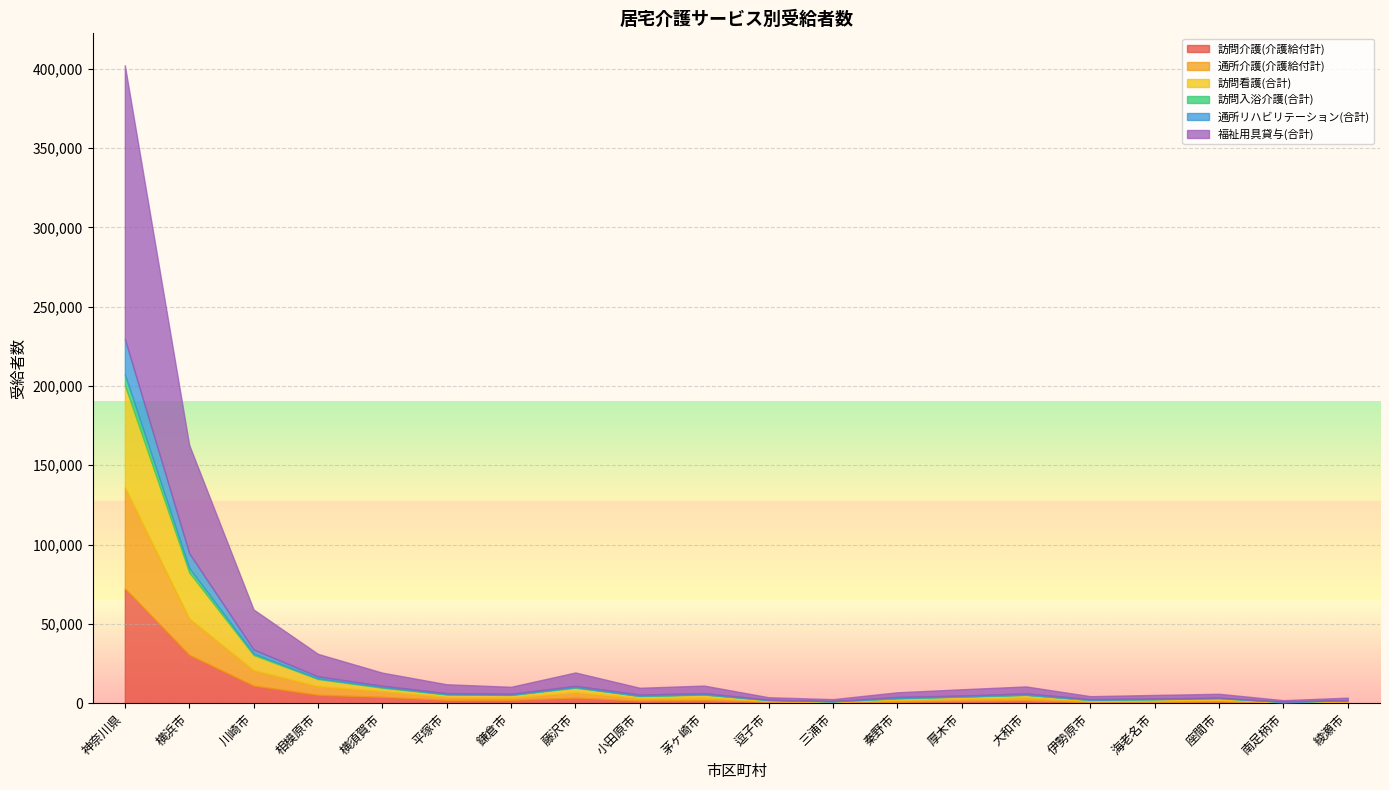

True or false: 訪問介護(介護給付計) and 福祉用具貸与(合計) cross at least once.

False